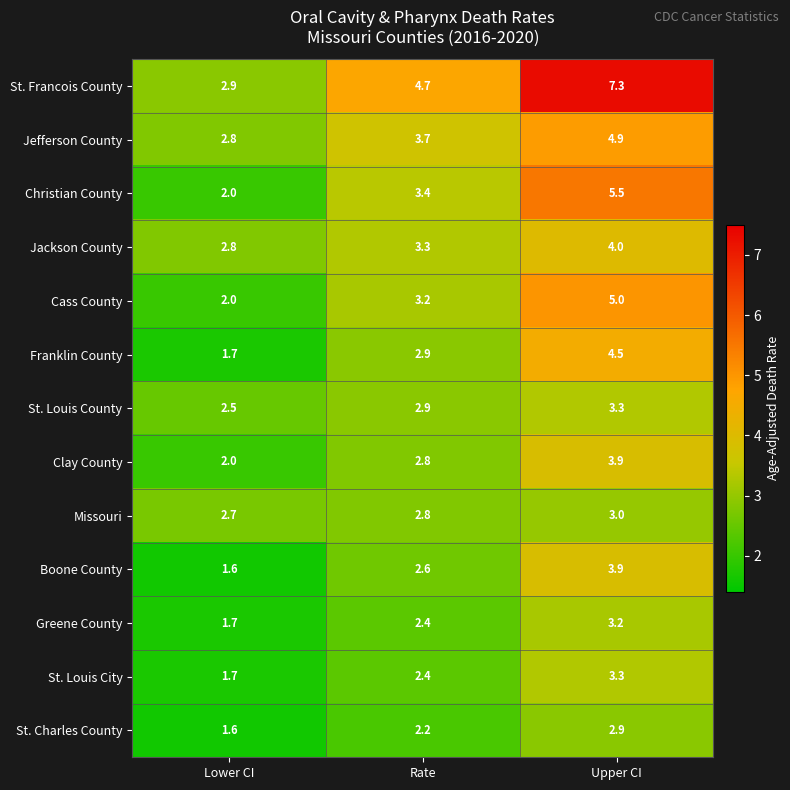

Where is St. Francois County nearest to the value 5?

Rate